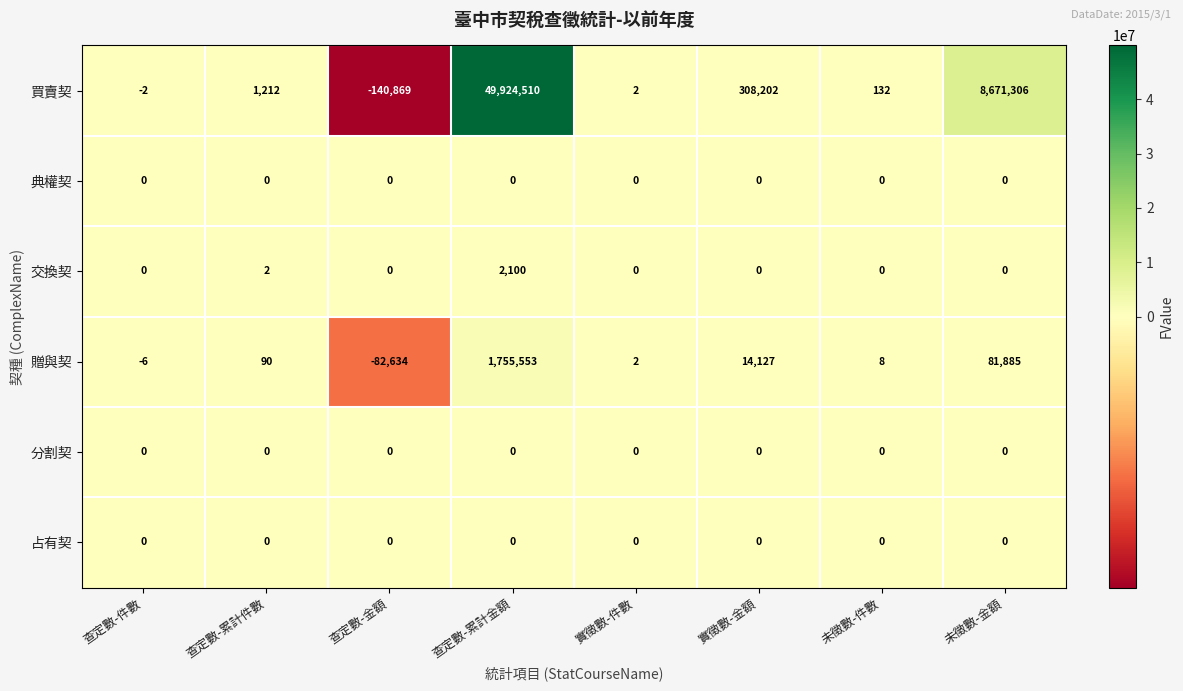

What is the greatest value displayed?

49924510